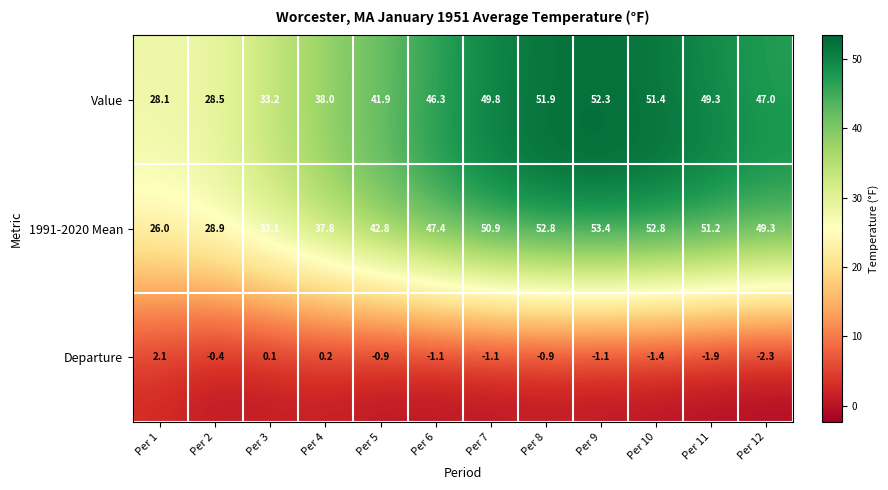

List the series in order of their peak value, highest first.

1991-2020 Mean, Value, Departure